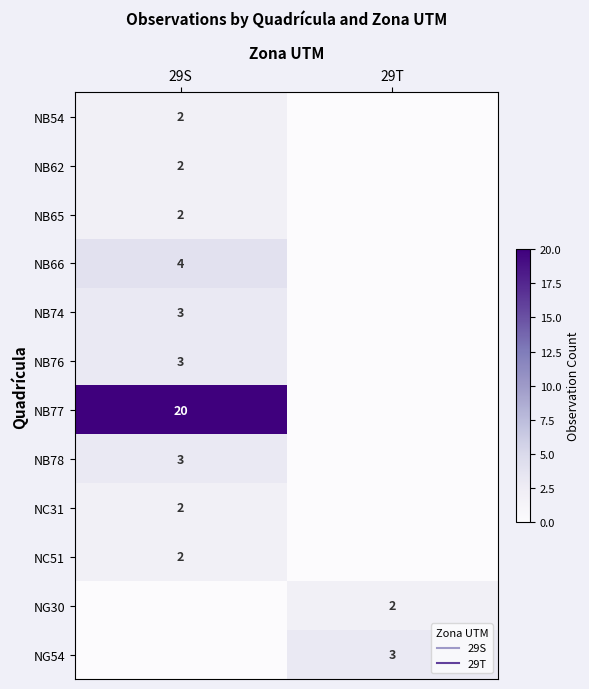

At which label is NB76 closest to 1?

29T